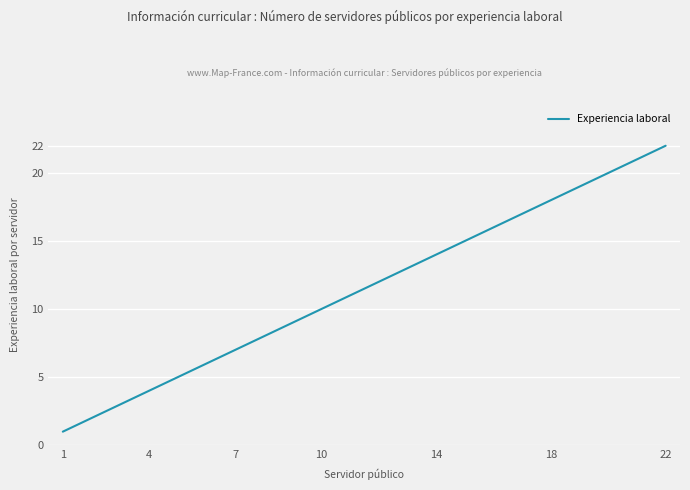

What is the greatest value displayed?

22